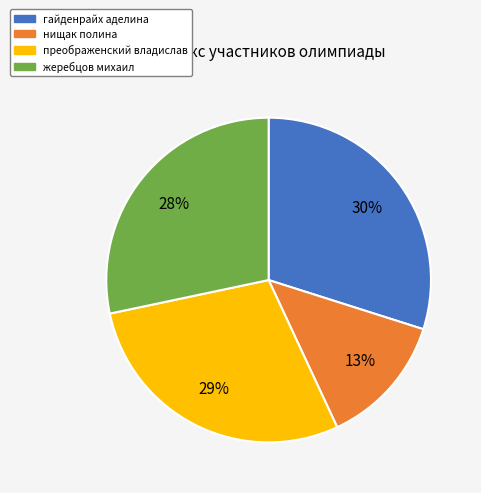

Combined, do гайденрайх аделина and жеребцов михаил account for over 50%?

Yes